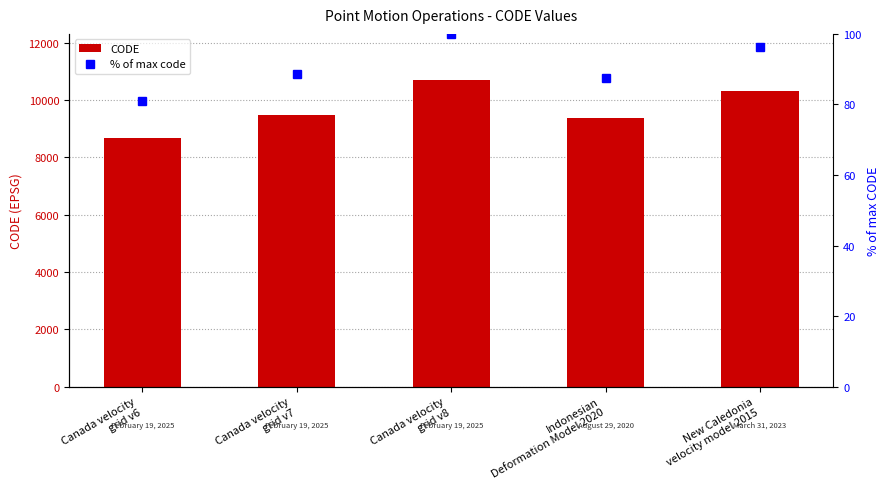

What is the sum of the % of max code values at Indonesian
Deformation Model 2020 and Canada velocity
grid v8?

187.6